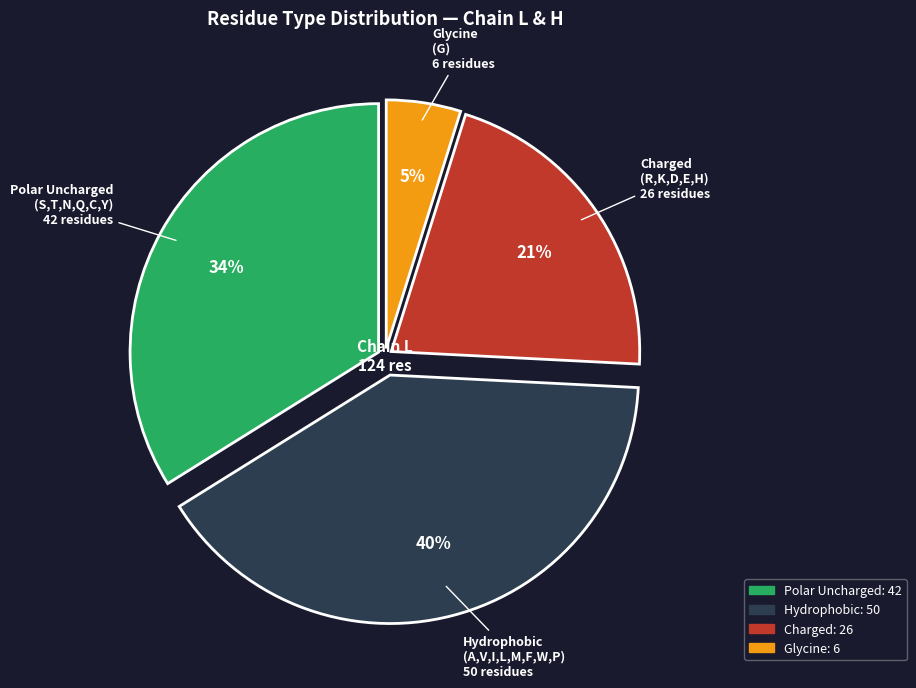

To the nearest percent, what is the average slice percentage?

25%